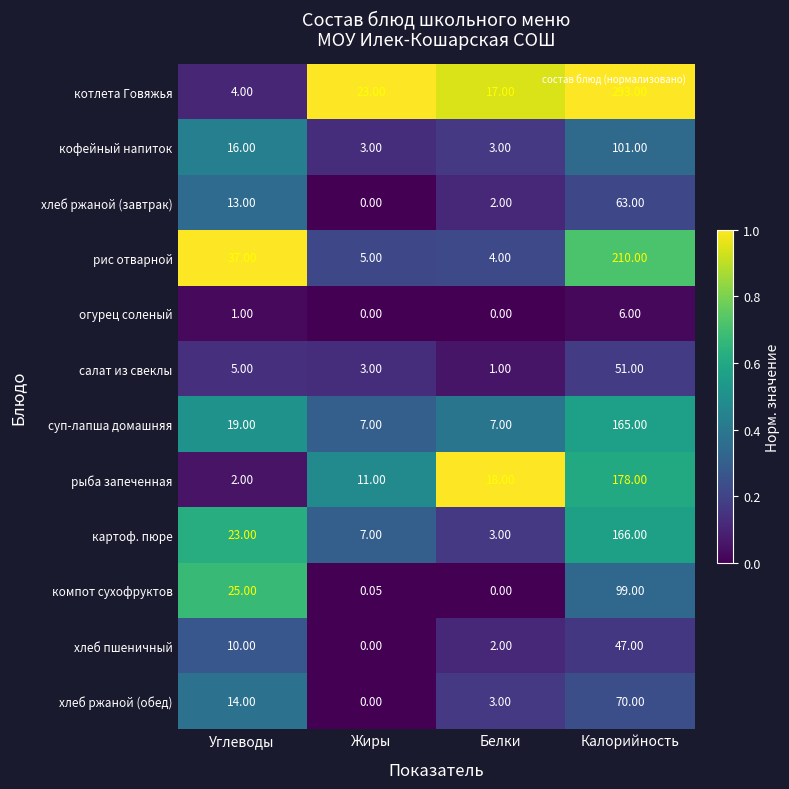

At Углеводы, list the series in order from smallest to largest.

огурец соленый, рыба запеченная, котлета Говяжья, салат из свеклы, хлеб пшеничный, хлеб ржаной (завтрак), хлеб ржаной (обед), кофейный напиток, суп-лапша домашняя, картоф. пюре, компот сухофруктов, рис отварной